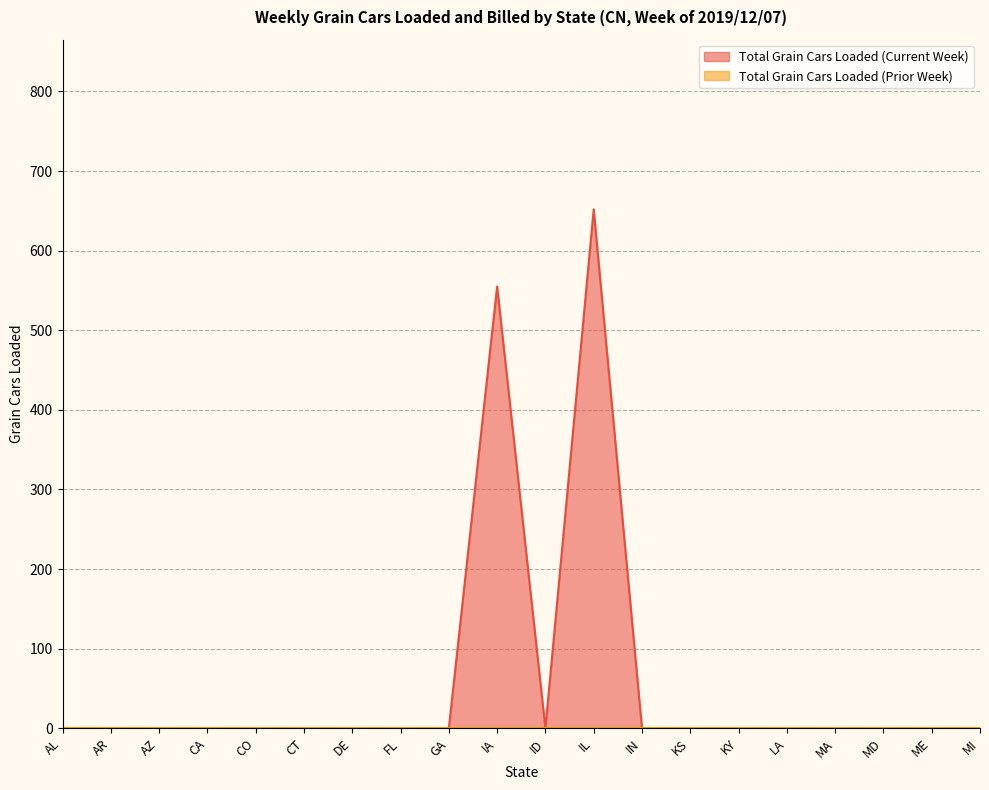

Where is the first local minimum?

ID